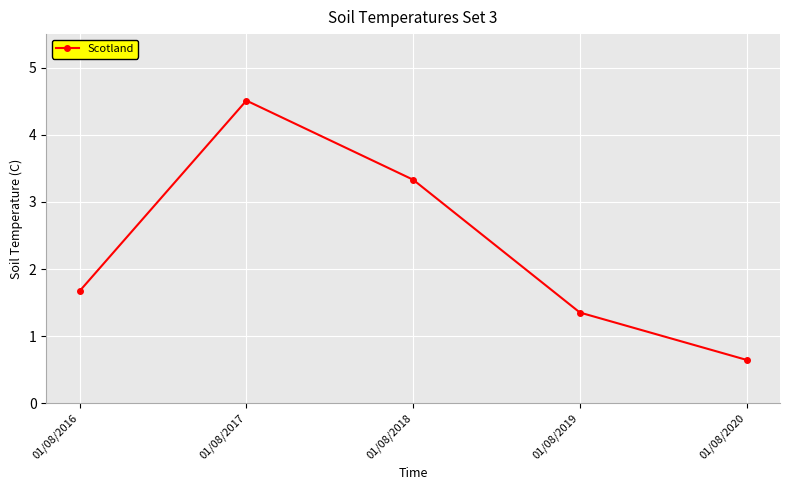

Read the value at 01/08/2020.

0.6